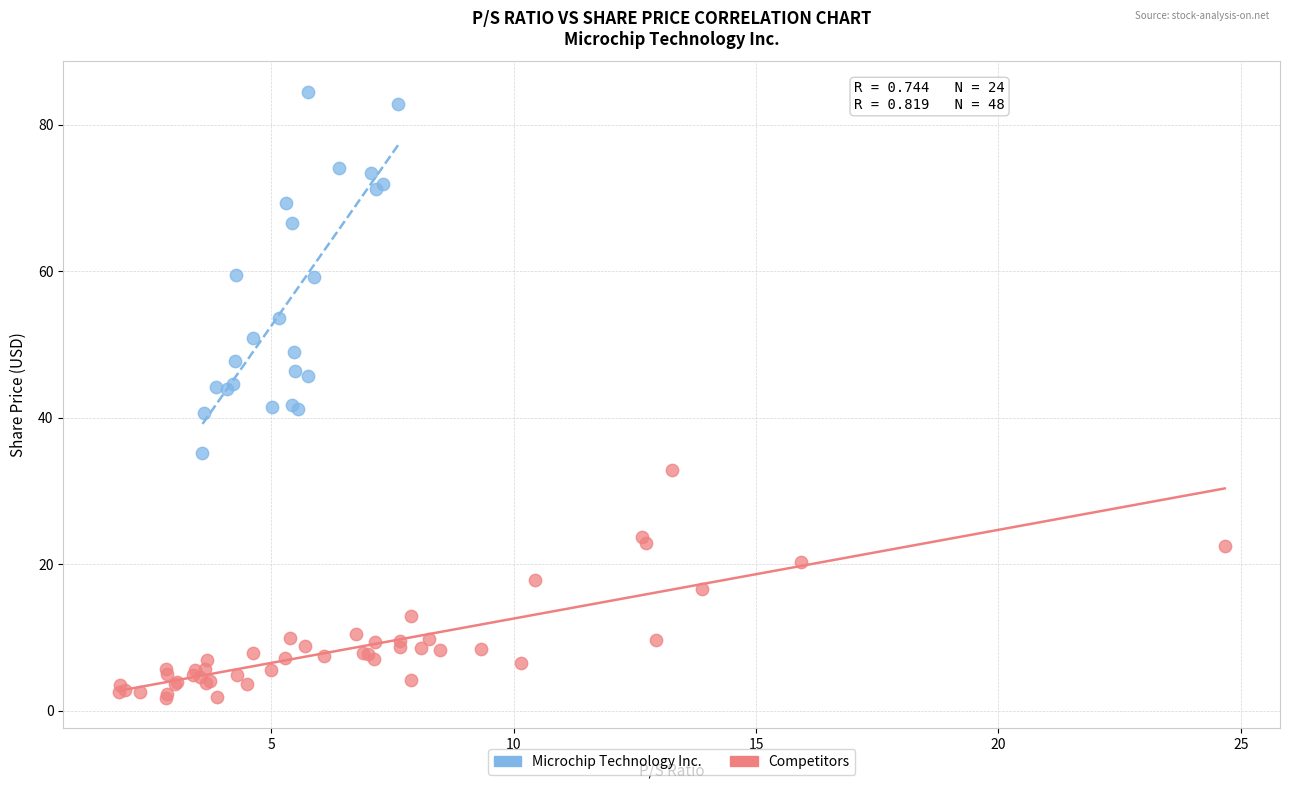

Which series has the largest Y range (max minus min)?

Microchip Technology Inc.